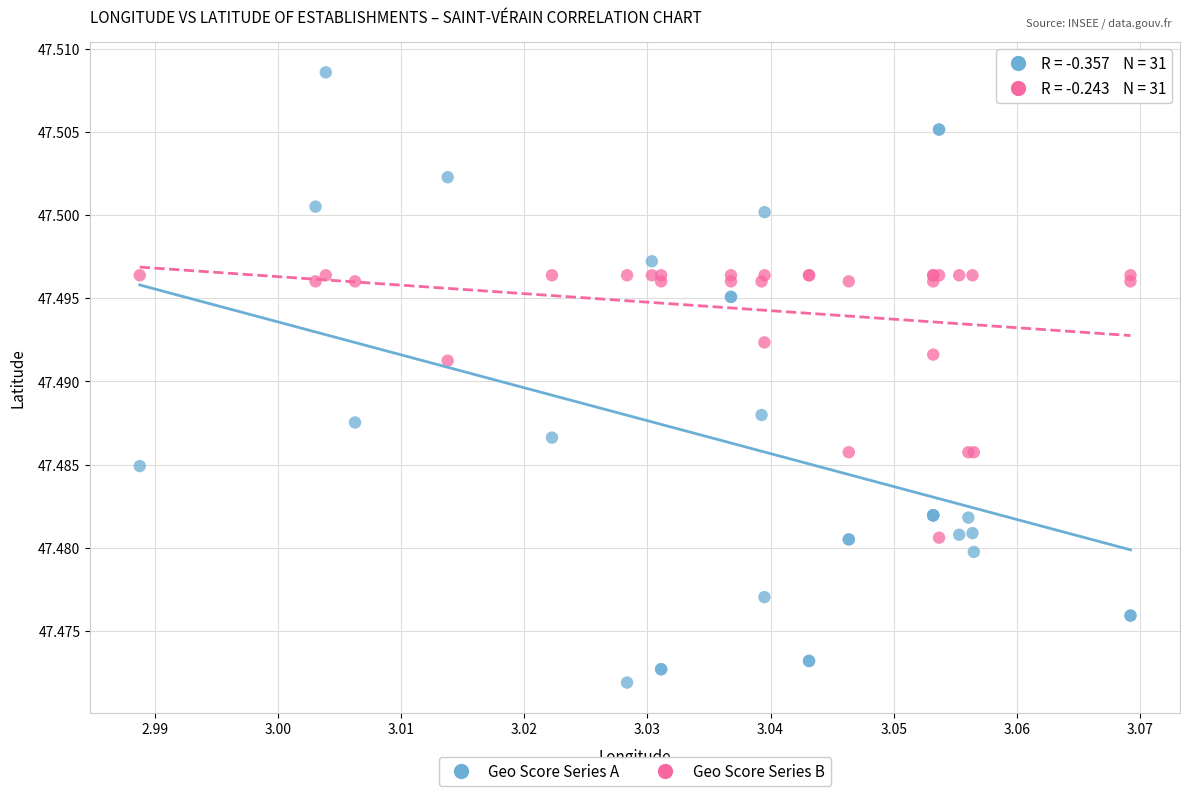

Which series contains the lowest Y value?

Geo Score Series A